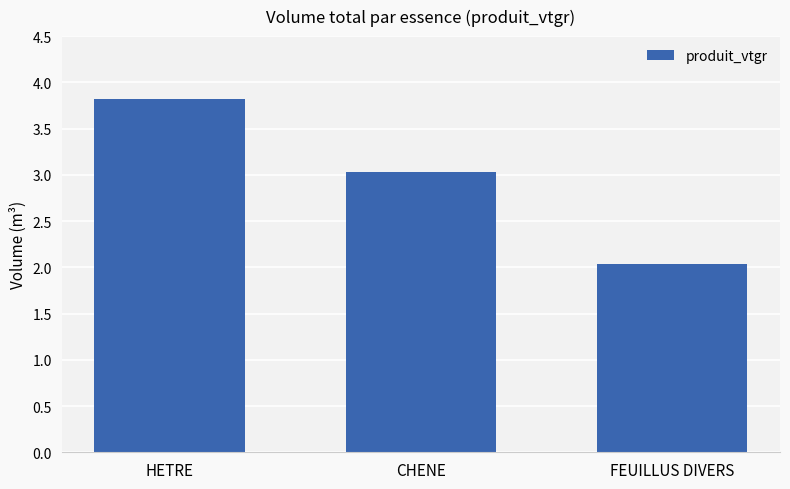

What position from the left is FEUILLUS DIVERS?

3